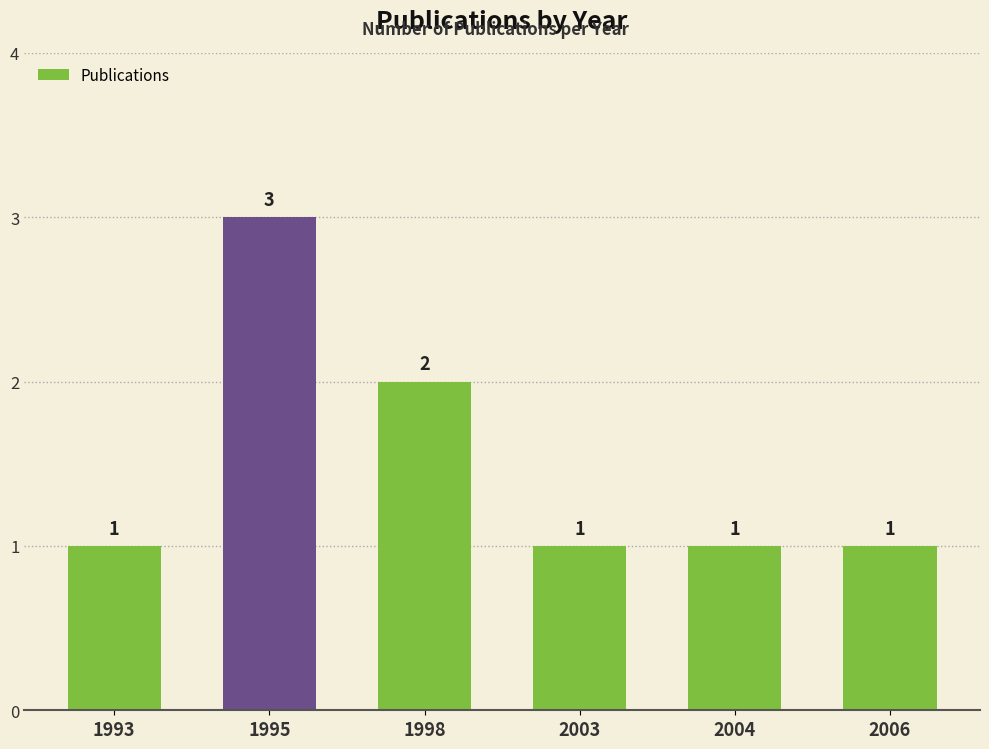

Count the number of categories in the chart.

6